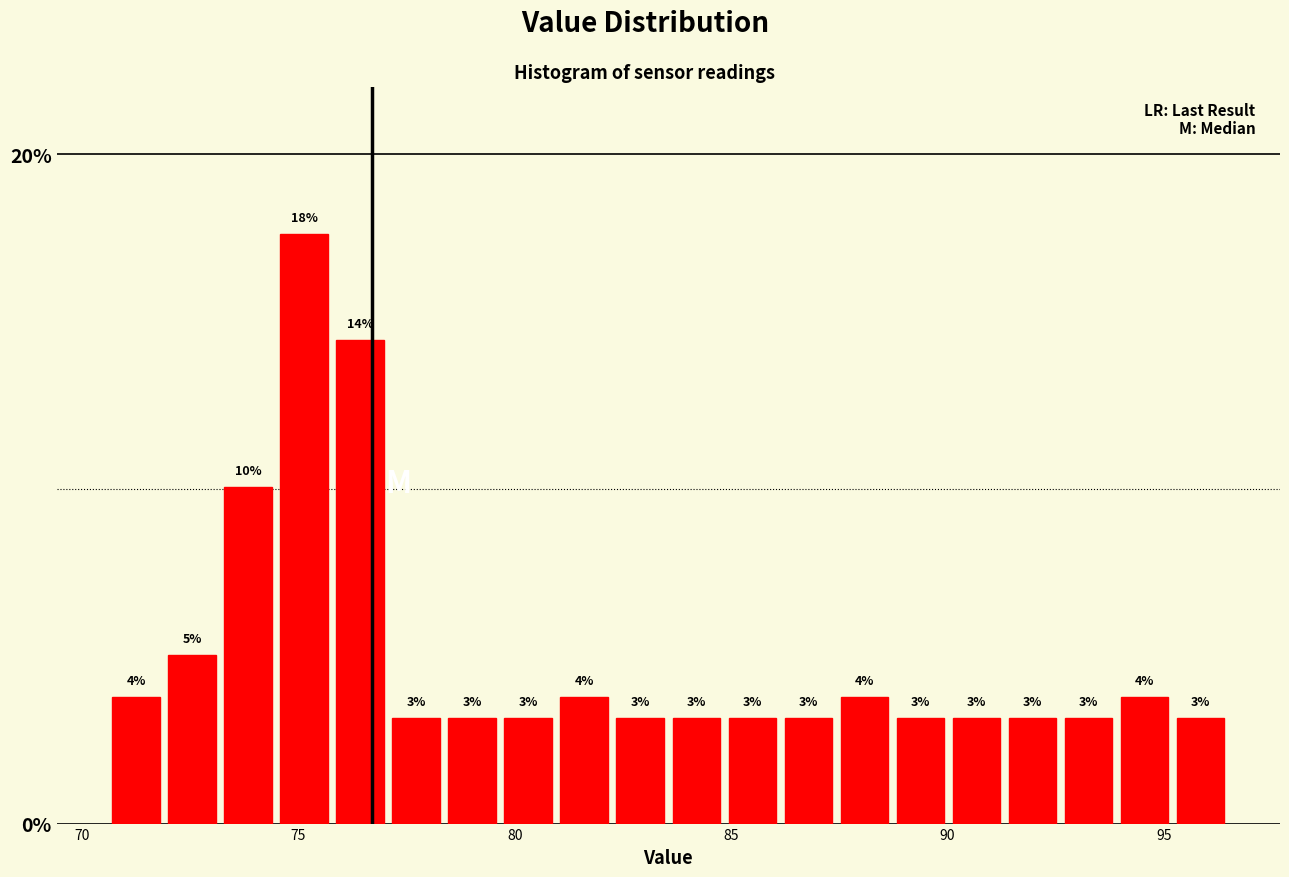

Read against the x-axis, roughly where is the centre of the tallest bar?

75.0